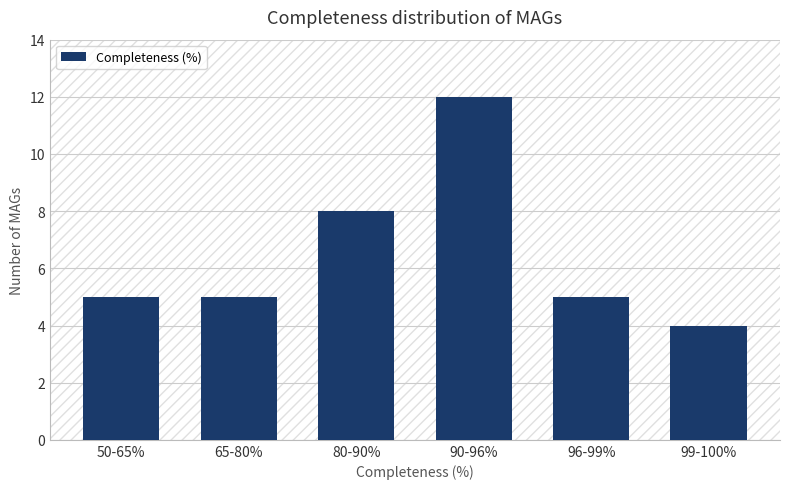

Reading left to right, list all the values displayed in this chart.

5	5	8	12	5	4